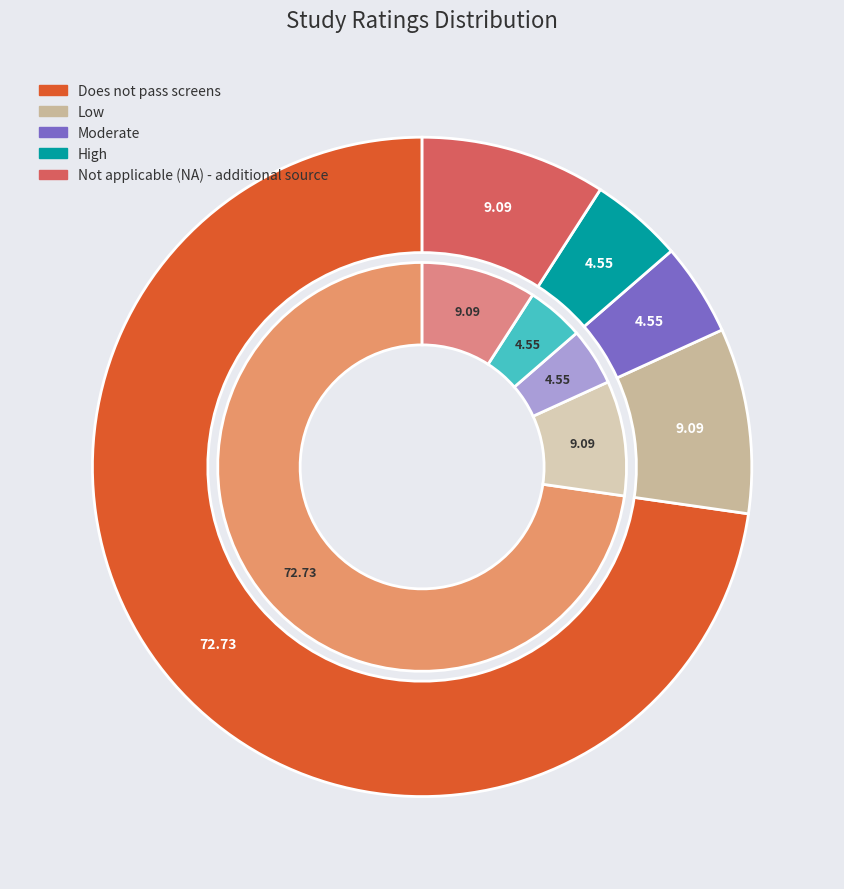

What is the total percentage of Does not pass screens and High?

77.3%